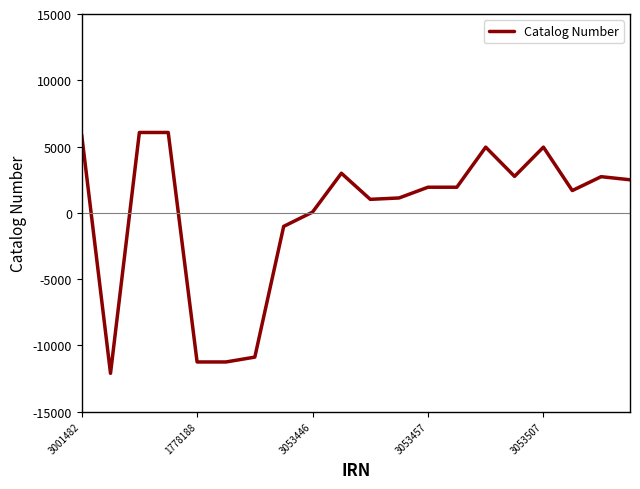

What is the greatest value displayed?

6059.0